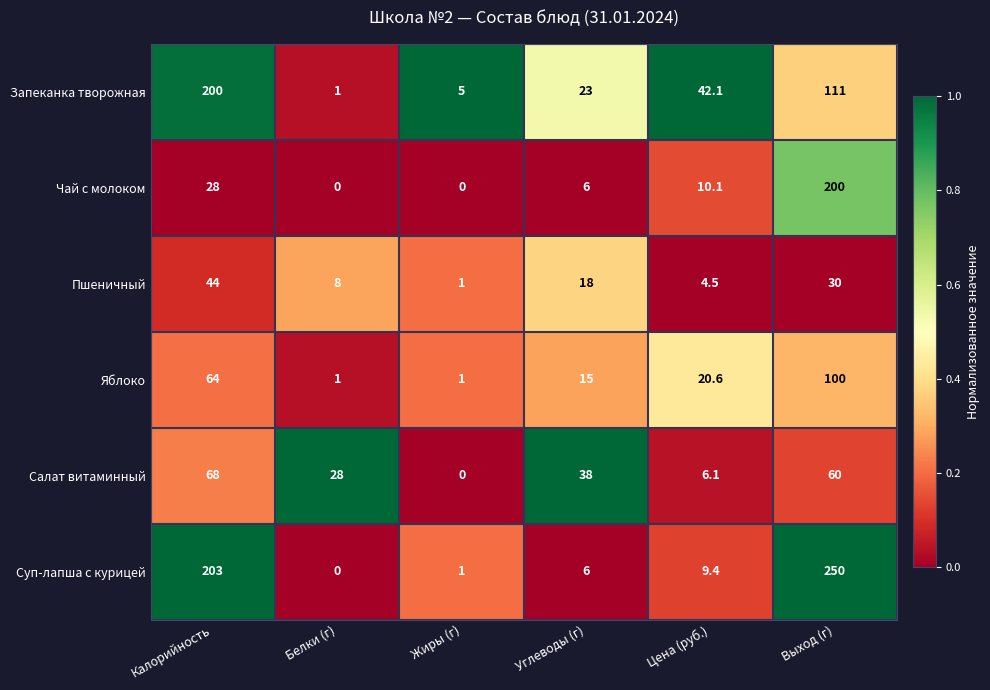

How many categories are shown in the chart?

6